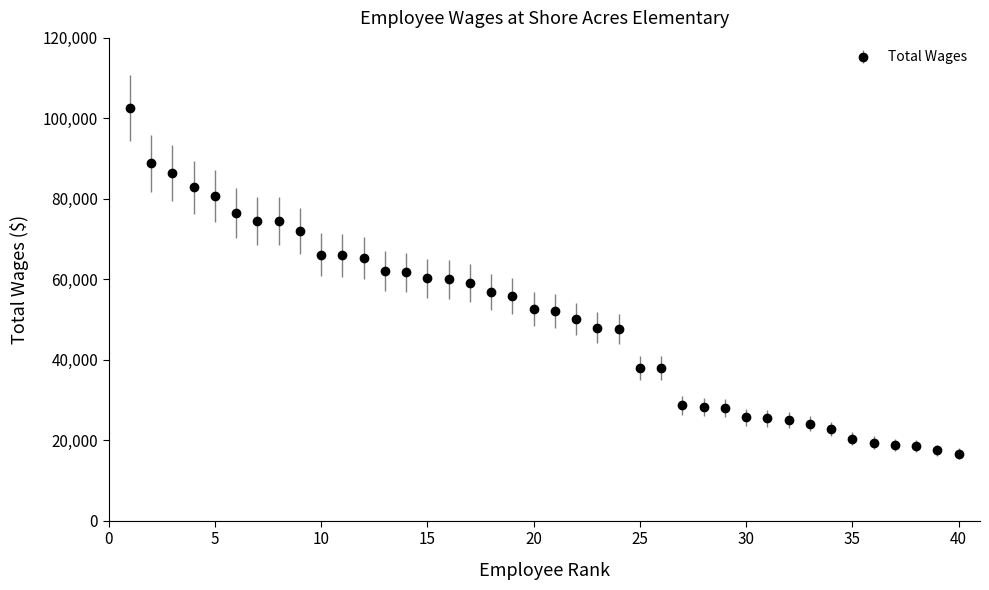

What is the smallest value displayed?

16674